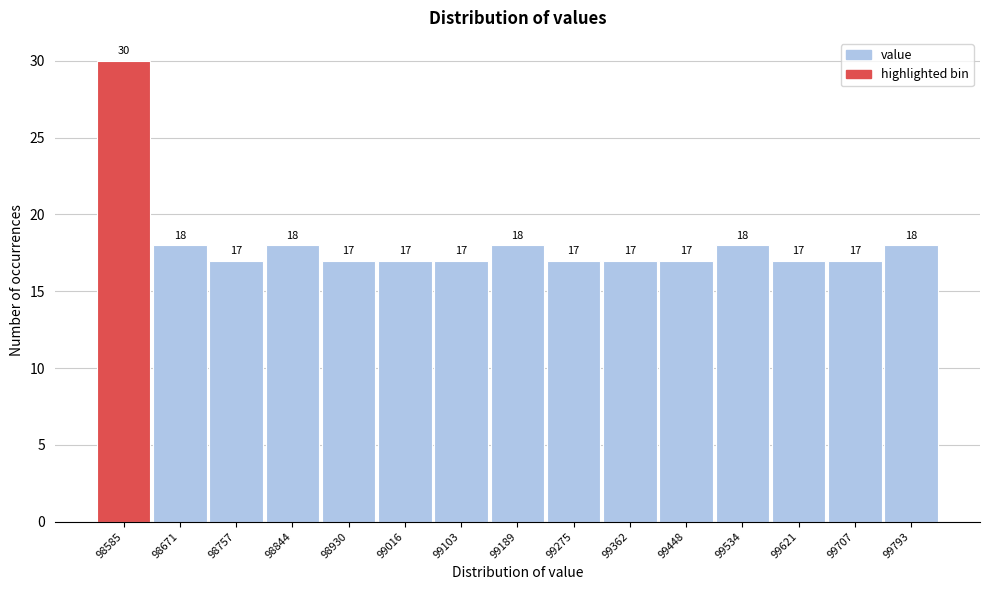

Reading left to right, extract all data points from this chart.

98585=30	98671=18	98757=17	98844=18	98930=17	99016=17	99103=17	99189=18	99275=17	99362=17	99448=17	99534=18	99621=17	99707=17	99793=18